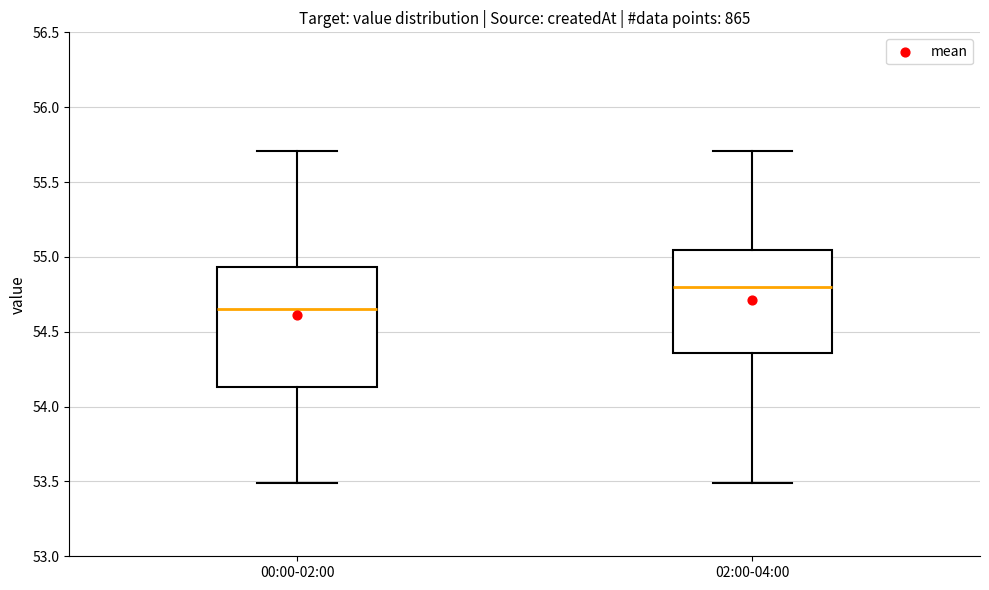

Reading left to right, read every box against the y-axis: the position of its median line, the range the box covers, and the ends of its whiskers. The values are not printed on the chart, so give them approximately, as read against the axis.

00:00-02:00: median 54.65, box 54.15 to 54.95, whiskers 53.50 to 55.70
02:00-04:00: median 54.80, box 54.35 to 55.05, whiskers 53.50 to 55.70